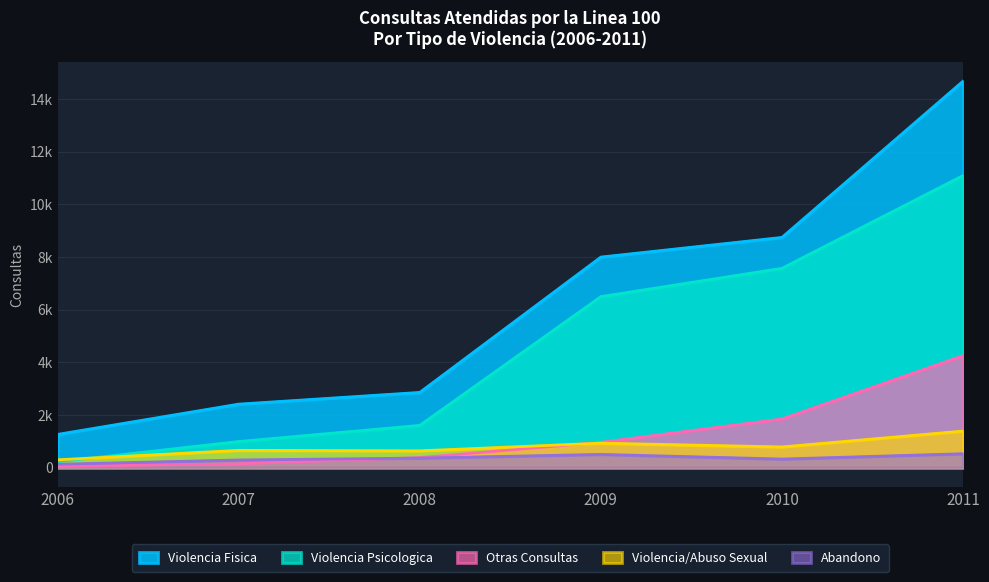

At which category does Violencia/Abuso Sexual reach its first local peak?

2007